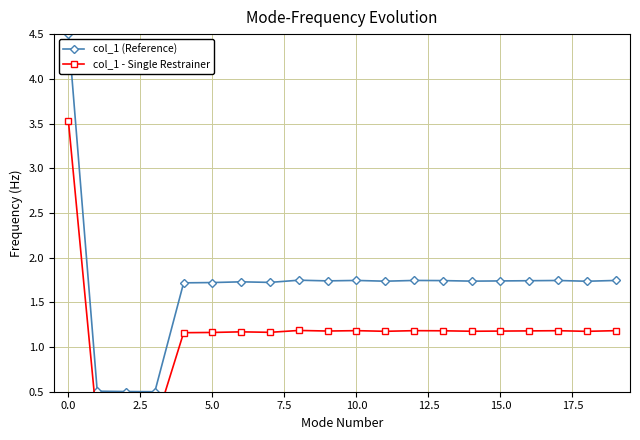

What is the difference between the maximum and minimum values in the col_1 (Reference) series?

4.0